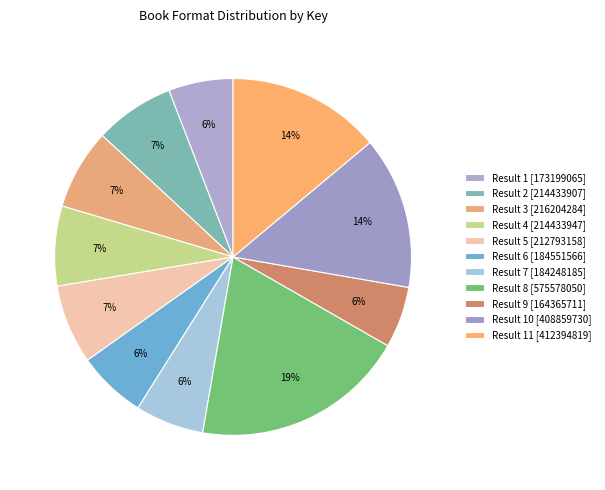

Rank the categories by value from lowest to highest.

Result 9, Result 1, Result 7, Result 6, Result 5, Result 2, Result 4, Result 3, Result 10, Result 11, Result 8